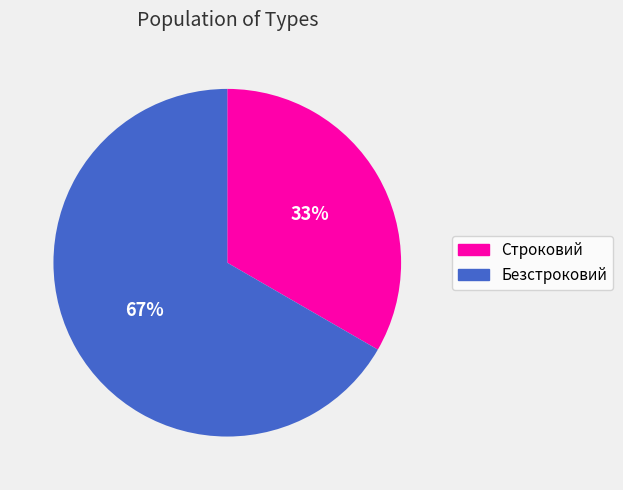

Approximately how many times larger is the value at Безстроковий compared to Строковий?

2.0